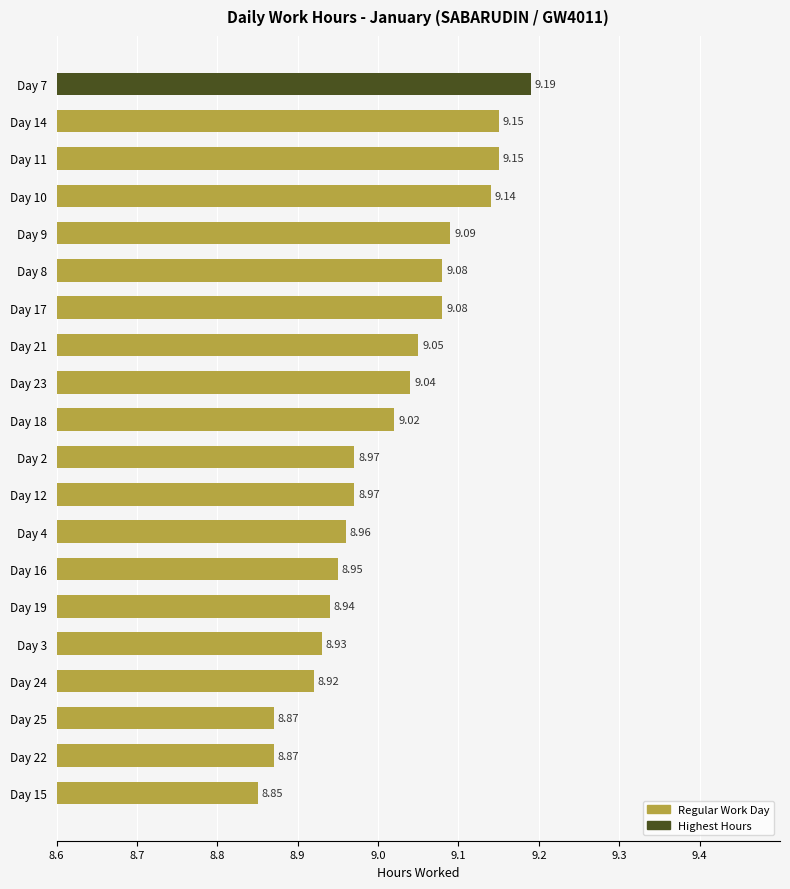

What is the sum of all values?

180.2